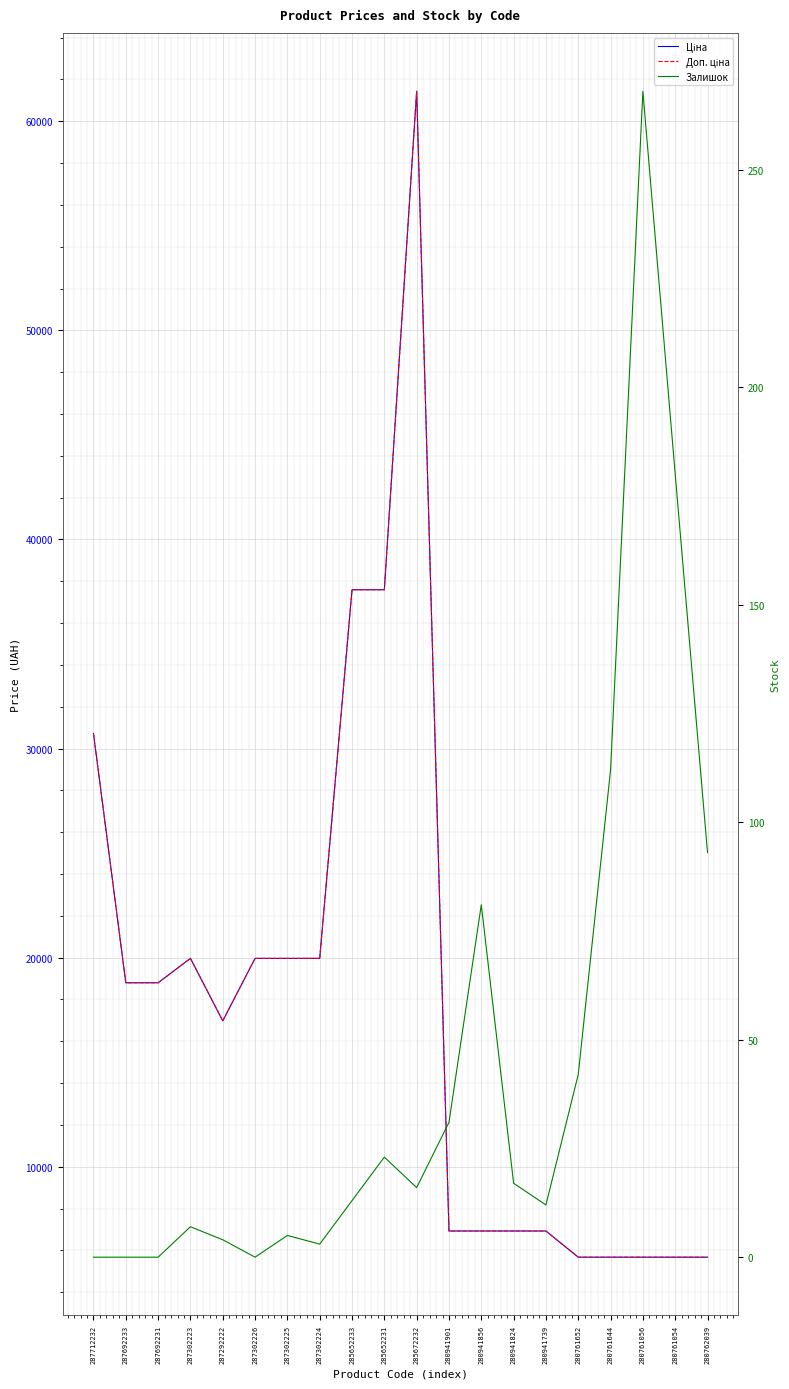

True or false: Доп. ціна has more than 0 interior local peaks.

True